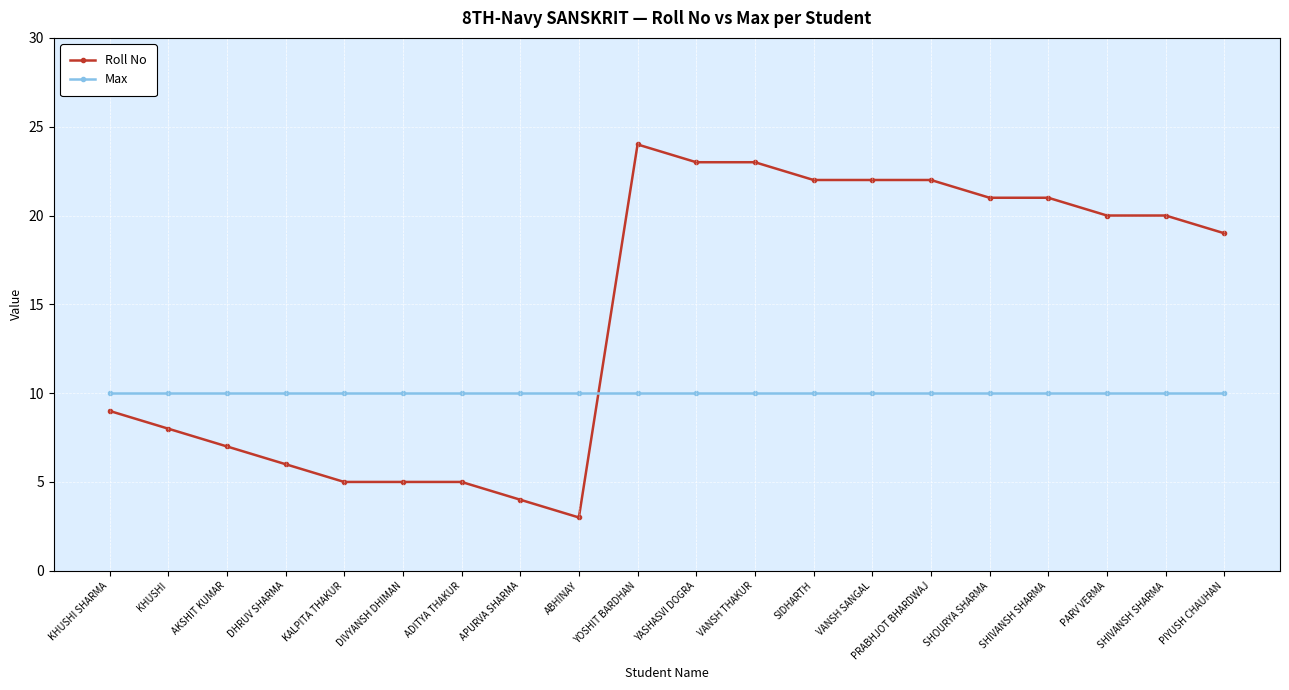

Read the Roll No value at YASHASVI DOGRA, to the nearest 10.

20